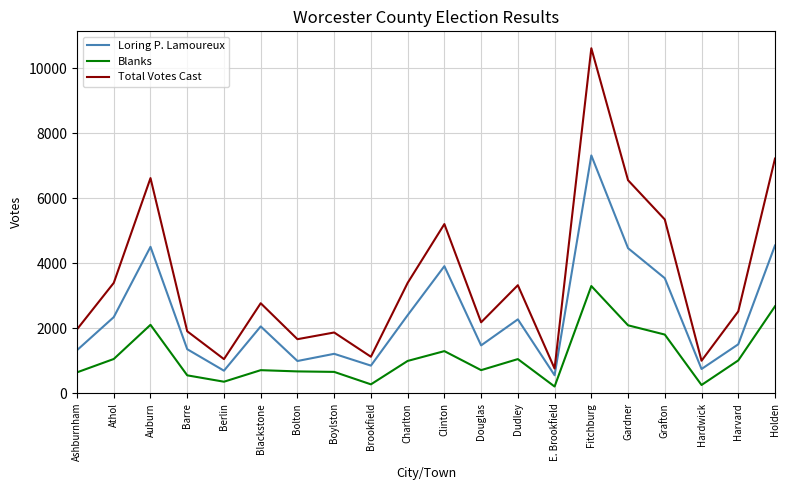

What is the difference between the maximum and minimum values in the Blanks series?

3091